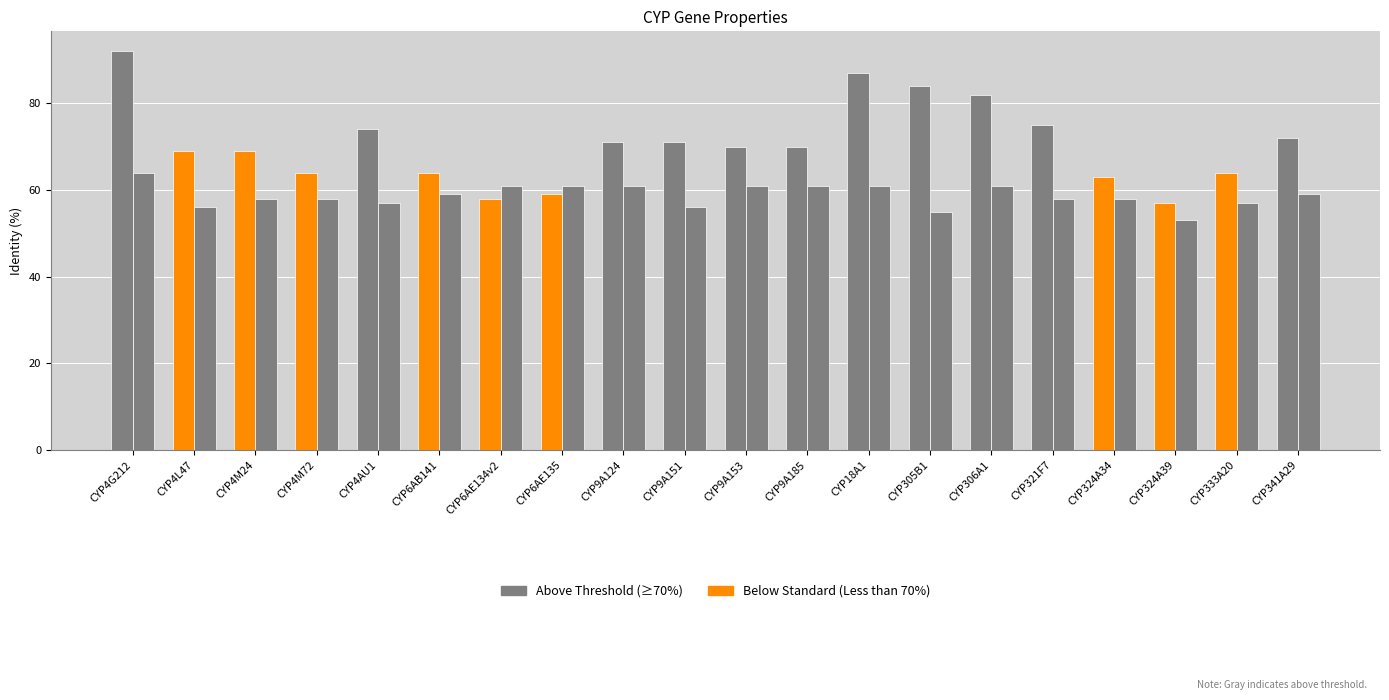

Count the number of categories in the chart.

20